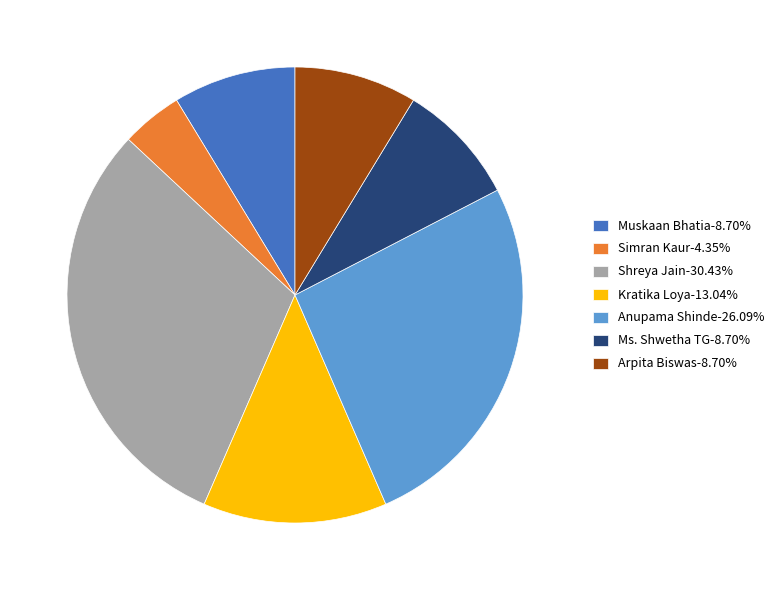

Does Anupama Shinde-26.09% account for over 50% of the chart?

No